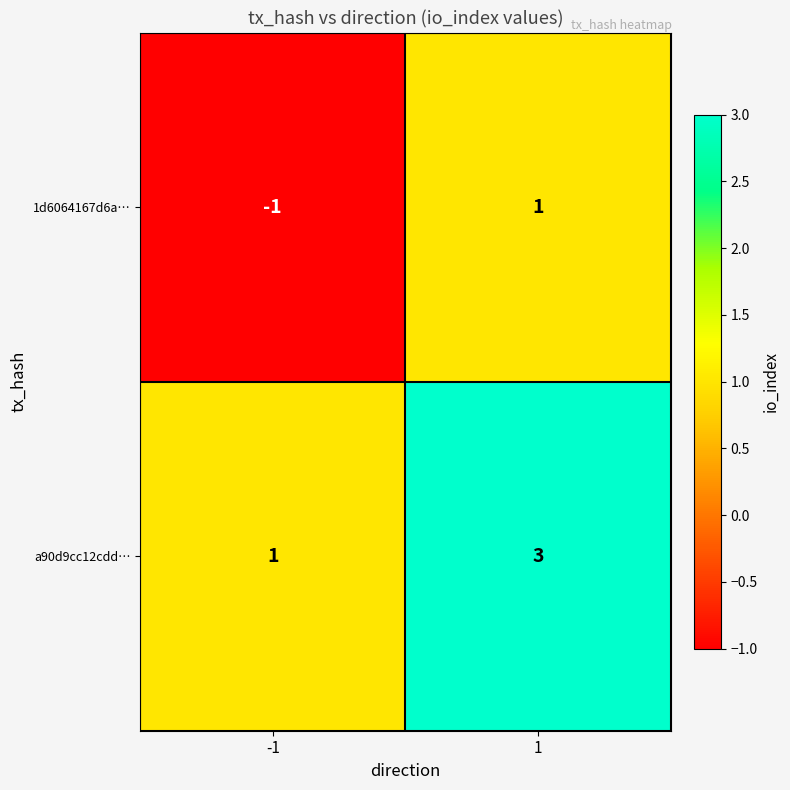

The 1d6064167d6a… series shows 1 at 1. True or false?

True